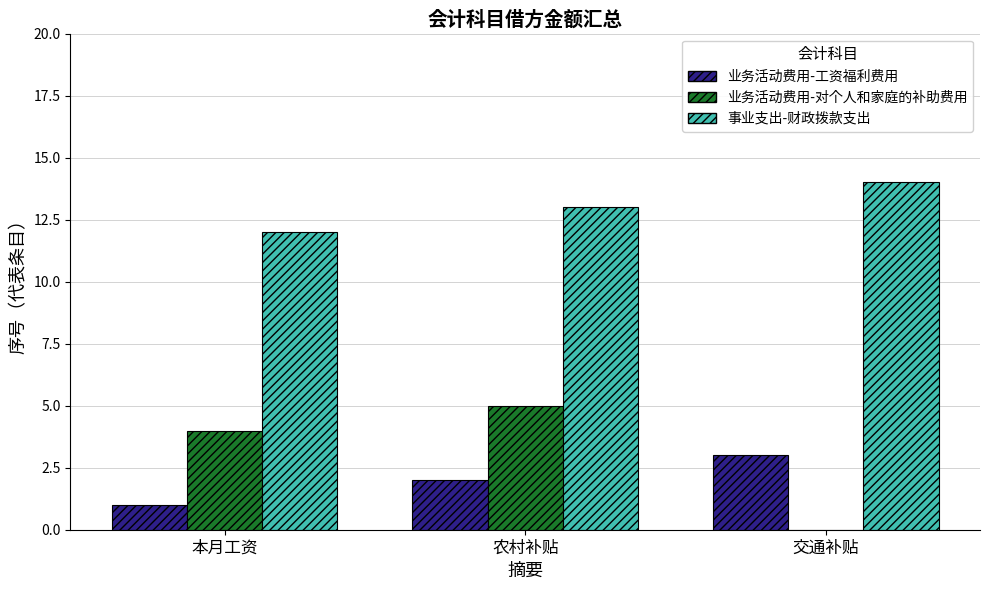

Read the 事业支出-财政拨款支出 value at 交通补贴.

14